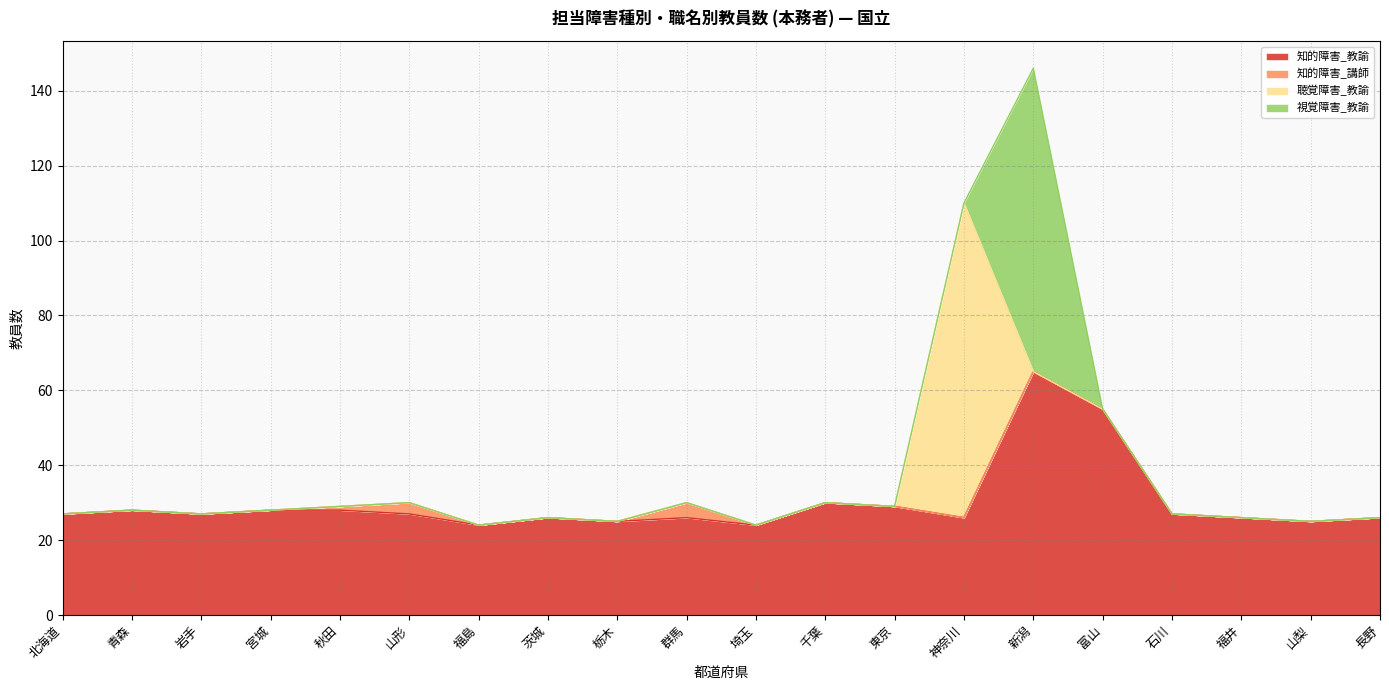

How many values in 知的障害_講師 are above zero?

3